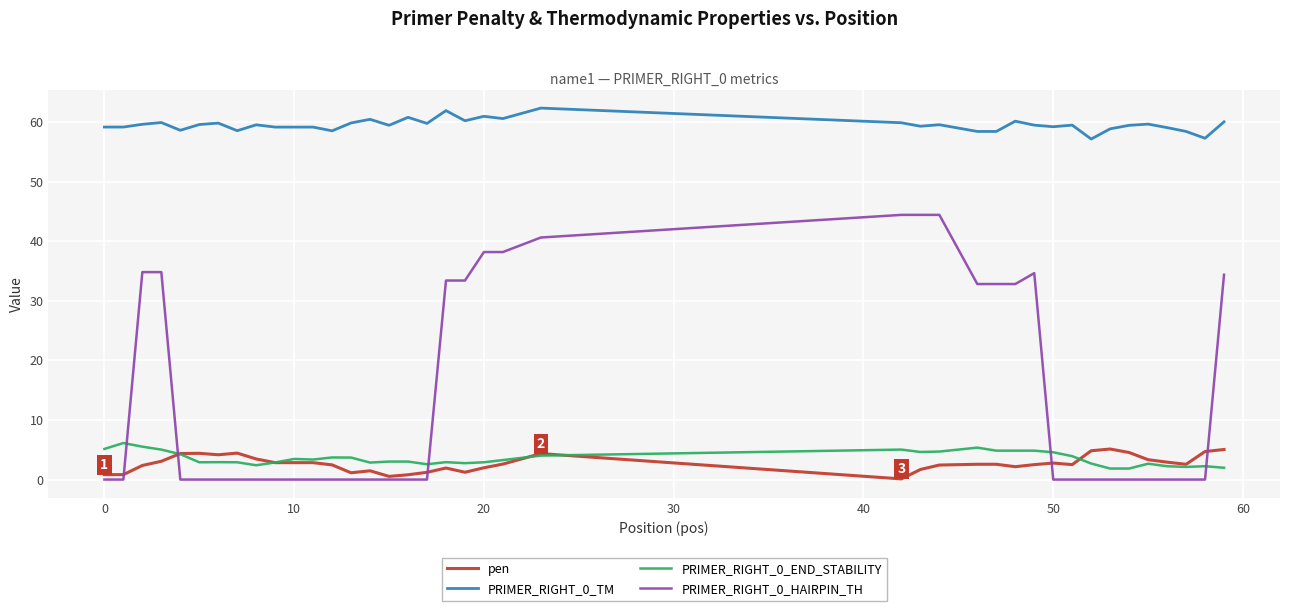

True or false: pen and PRIMER_RIGHT_0_TM intersect in this chart.

False